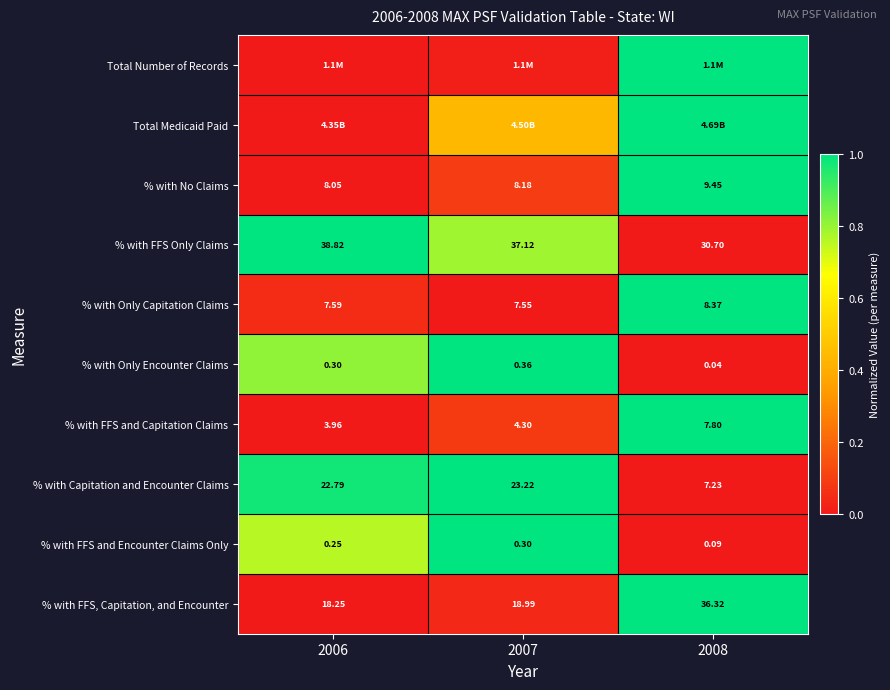

How many distinct data groups are displayed?

10